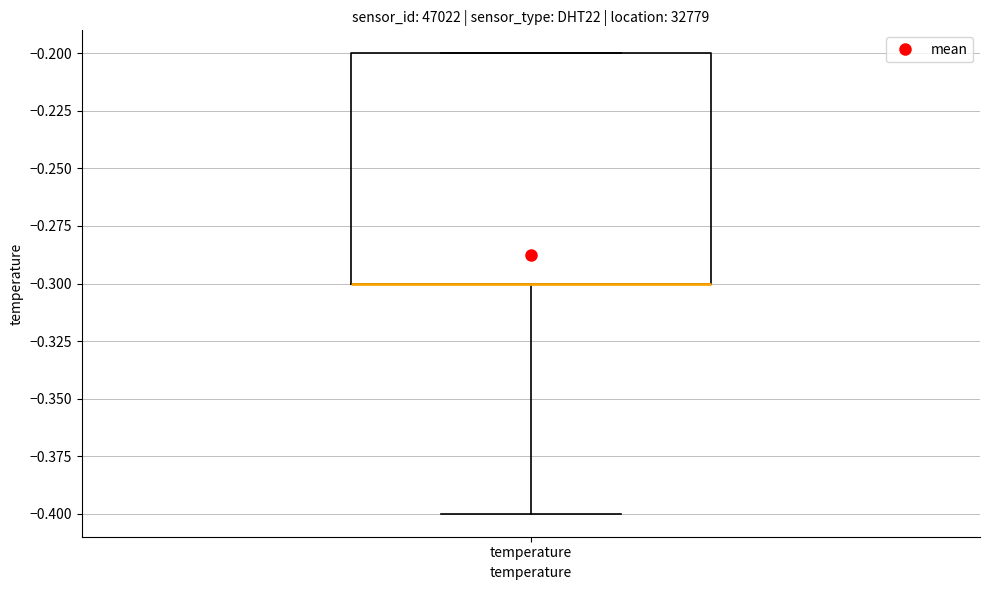

Transcribe this box plot: give where the median line is, the range the box spans, and where the two whiskers end, as read against the y-axis. The values are not printed on the chart, so give them approximately, as read against the axis.

median -0.3 (drawn on the box's lower edge), box -0.3 to -0.2, whiskers -0.4 to -0.2